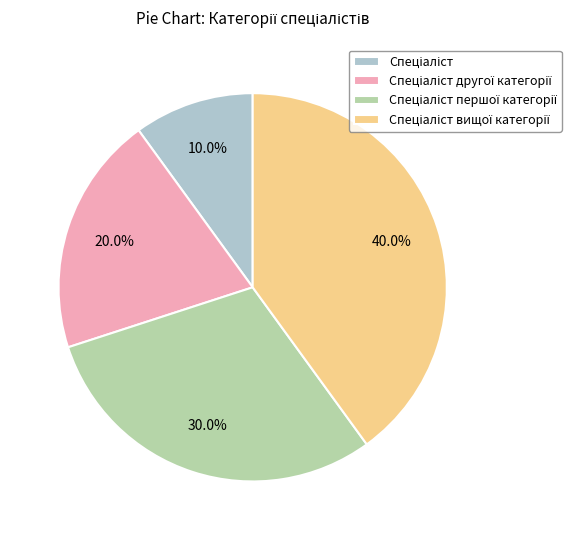

Does any single category account for the majority?

No